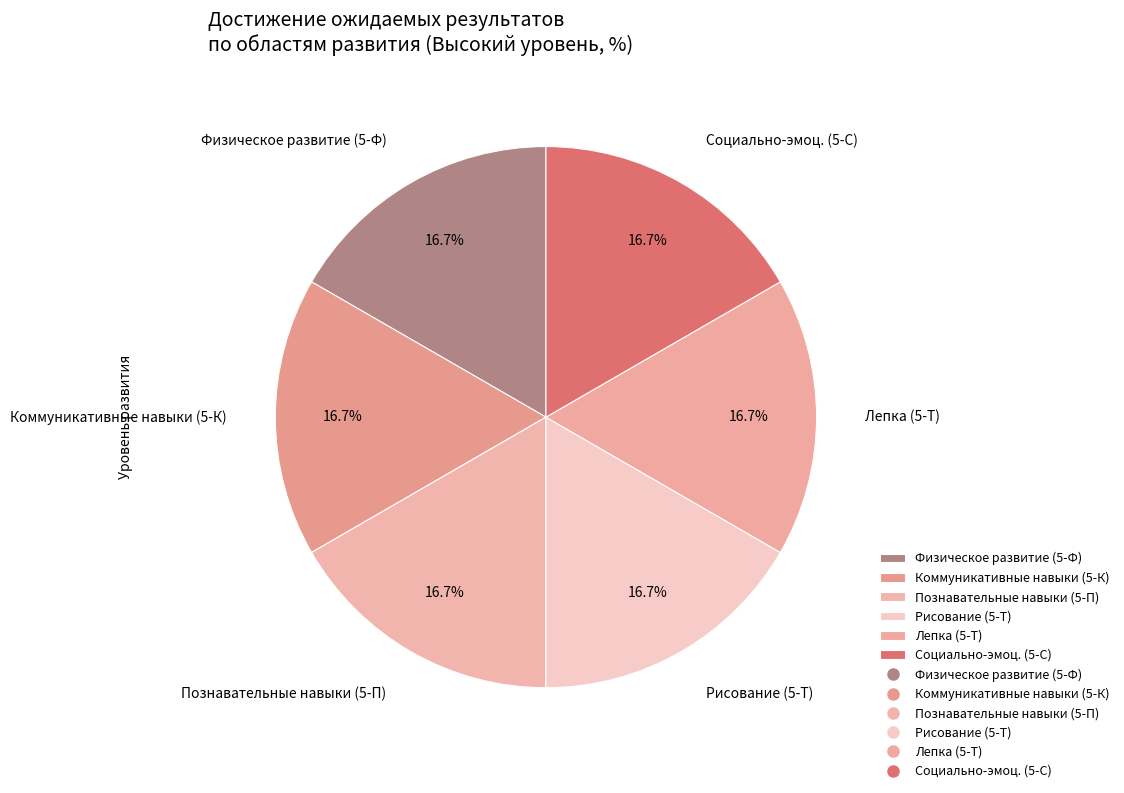

What is the ratio of the value at Физическое развитие (5-Ф) to the value at Коммуникативные навыки (5-К)?

1.0